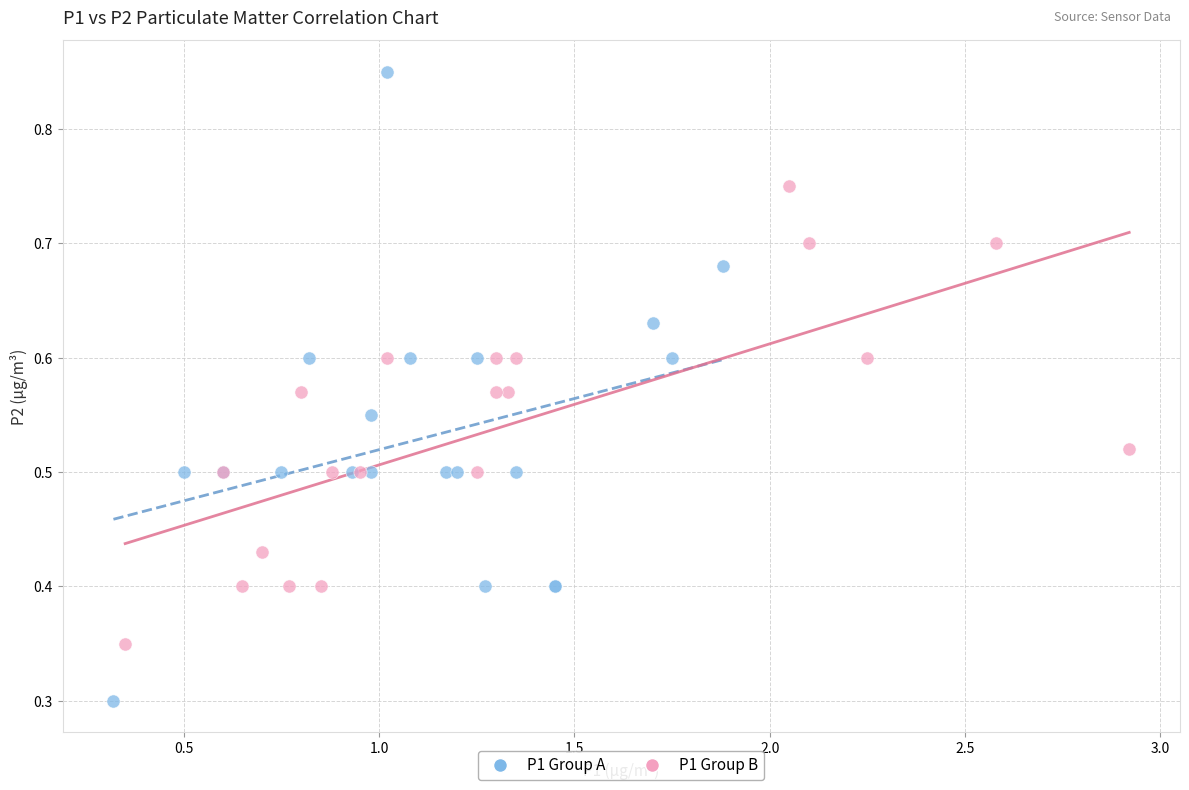

Which series contains the highest Y value?

P1 Group A